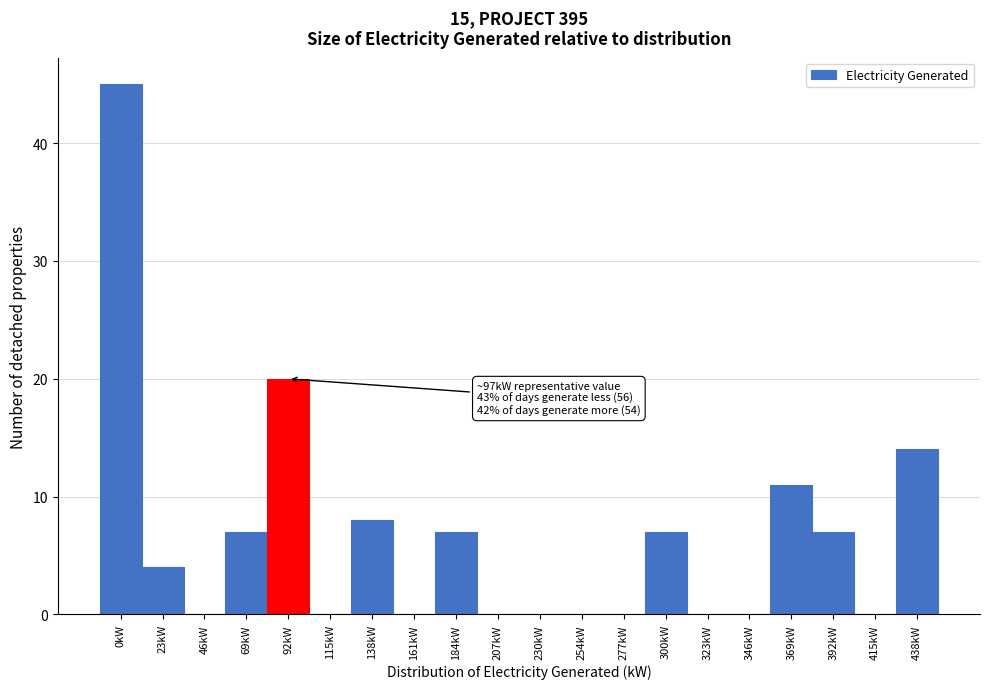

Reading right to left, what are all the values shown in this chart?

438kW=14	415kW=0	392kW=7	369kW=11	346kW=0	323kW=0	300kW=7	277kW=0	254kW=0	230kW=0	207kW=0	184kW=7	161kW=0	138kW=8	115kW=0	92kW=20	69kW=7	46kW=0	23kW=4	0kW=45